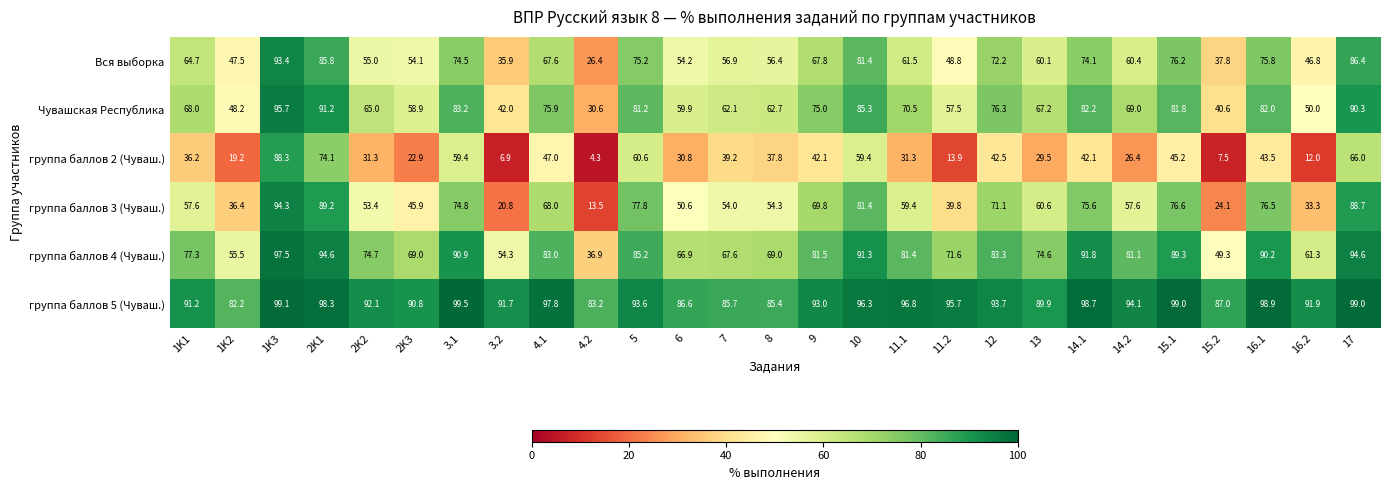

Between 1K1 and 1K3, which series saw the biggest shift?

группа баллов 2 (Чуваш.)